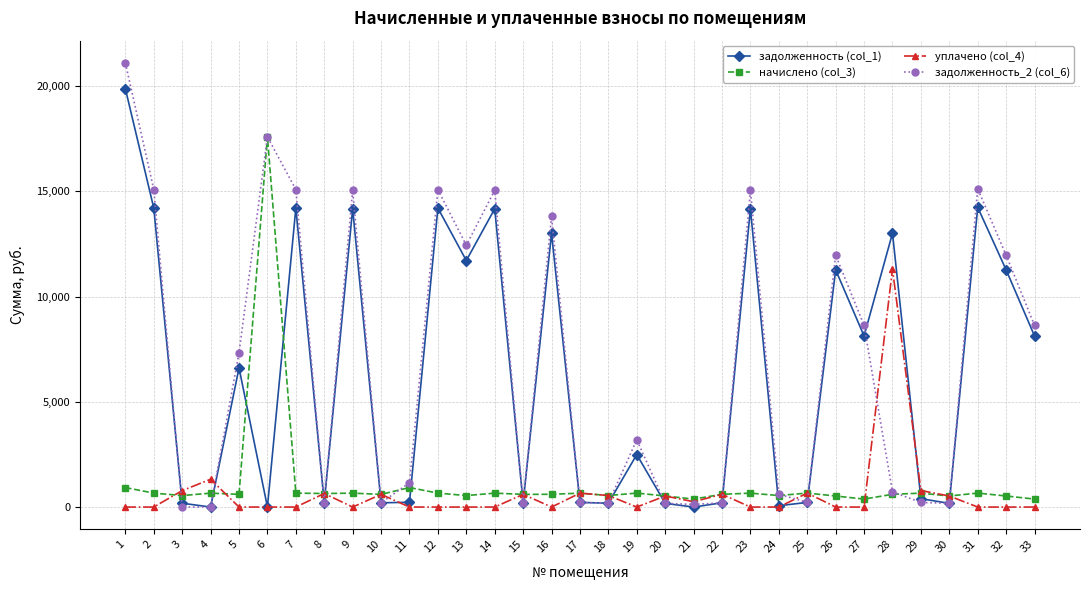

What is the average value of the задолженность_2 (col_6) series?

6870.2